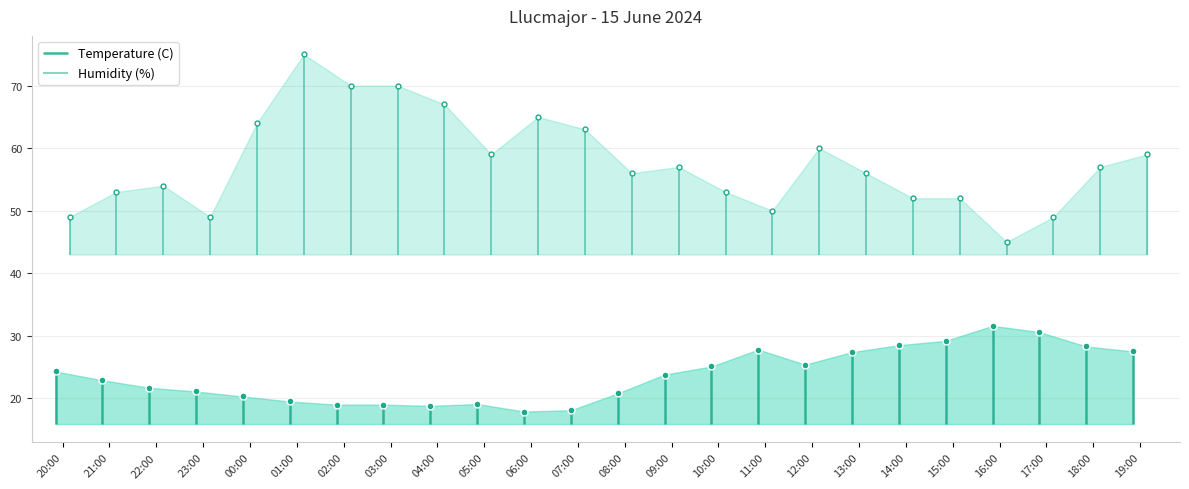

In Temperature (C), how many points are lower than both neighbors (excluding endpoints)?

3